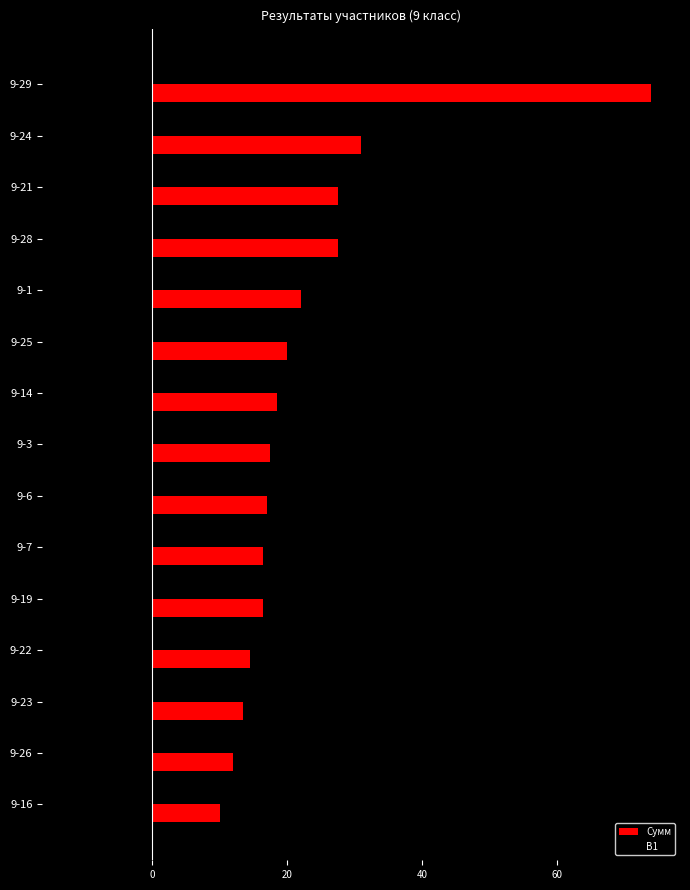

The value of Сумм at 9-7 is 23.3. True or false?

False